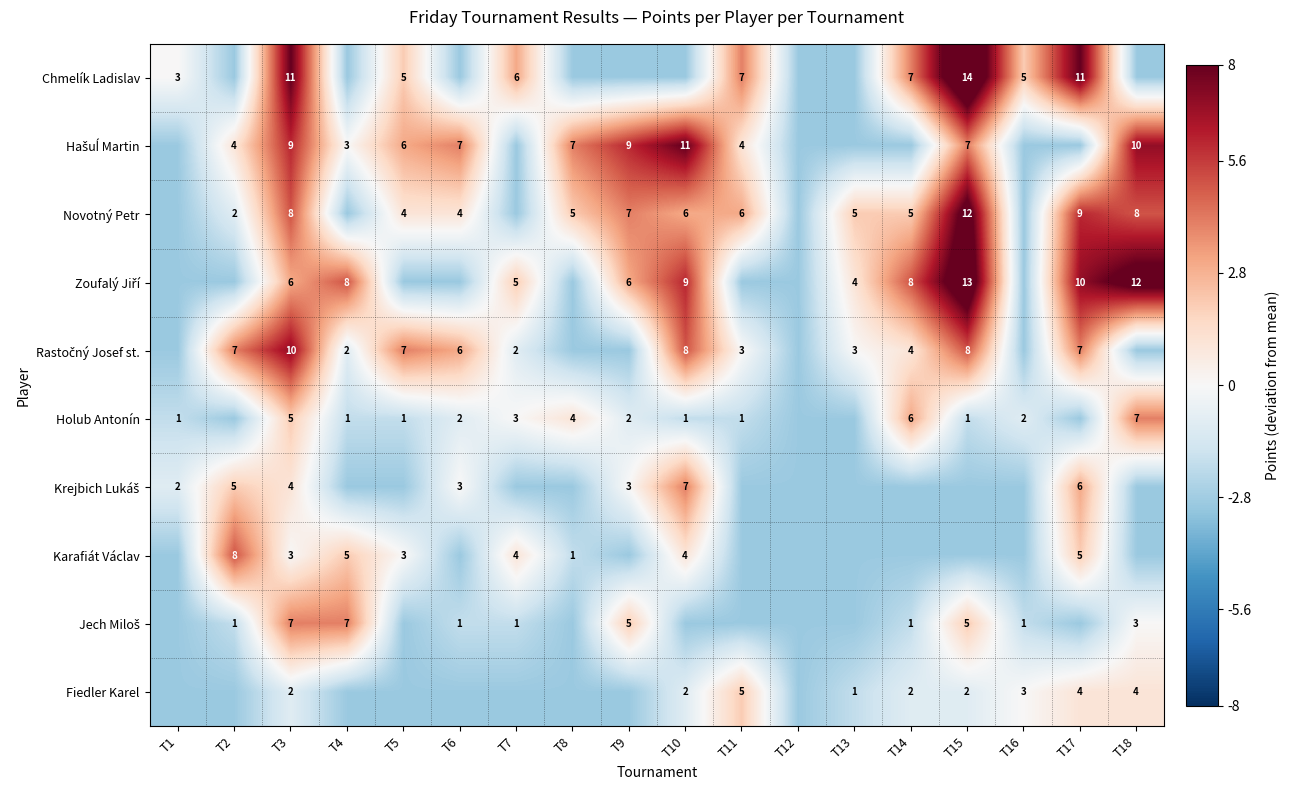

How many series are shown in this chart?

10